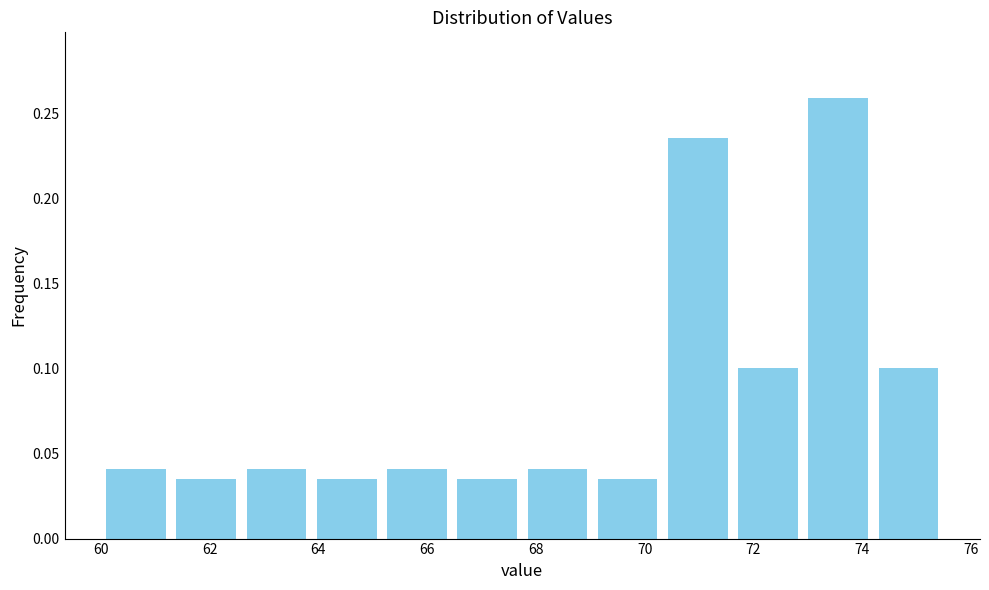

Reading left to right, transcribe this chart: for each bar, give the range it covers on the x-axis and its height. Neither the bar edges nor the heights are printed on the chart, so give them approximately, as read against the axes.

60.0 to 61.2: 0.040
61.2 to 62.6: 0.035
62.6 to 63.8: 0.040
63.8 to 65.2: 0.035
65.2 to 66.4: 0.040
66.4 to 67.8: 0.035
67.8 to 69.0: 0.040
69.0 to 70.4: 0.035
70.4 to 71.6: 0.235
71.6 to 73.0: 0.100
73.0 to 74.2: 0.260
74.2 to 75.6: 0.100